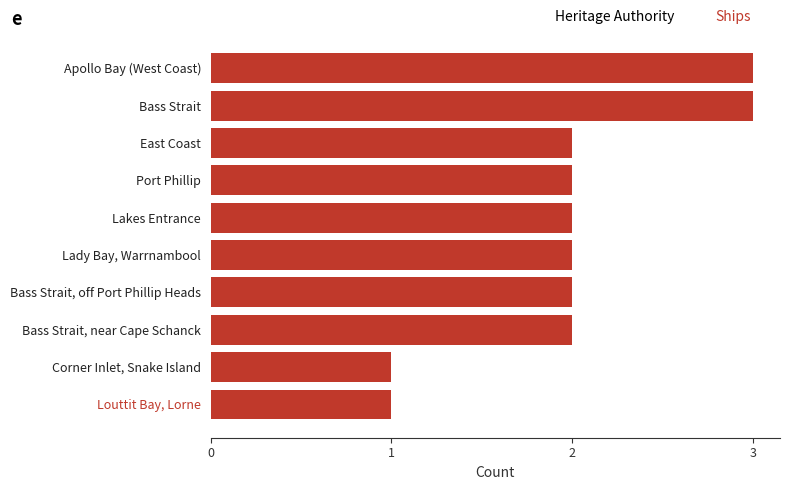

What is the maximum value shown in the chart?

3